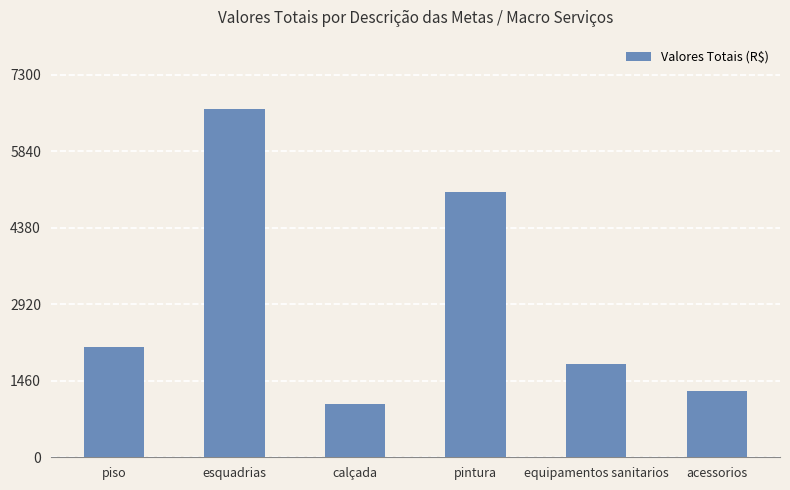

Between calçada and piso, which is larger?

piso